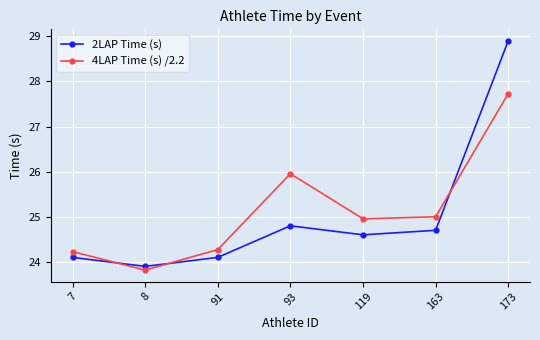

Rank the series by their maximum value, from highest to lowest.

2LAP Time (s), 4LAP Time (s) /2.2